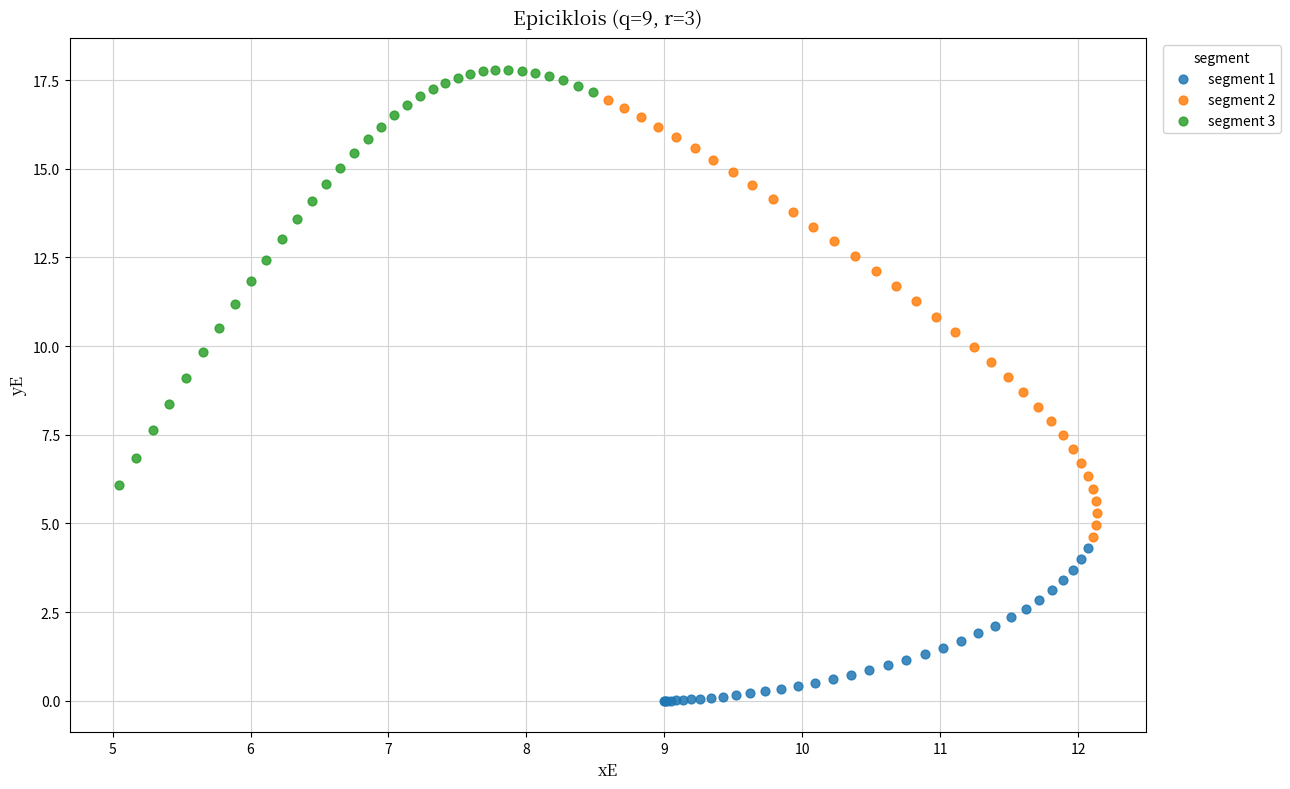

Which series reaches the minimum Y coordinate?

segment 1